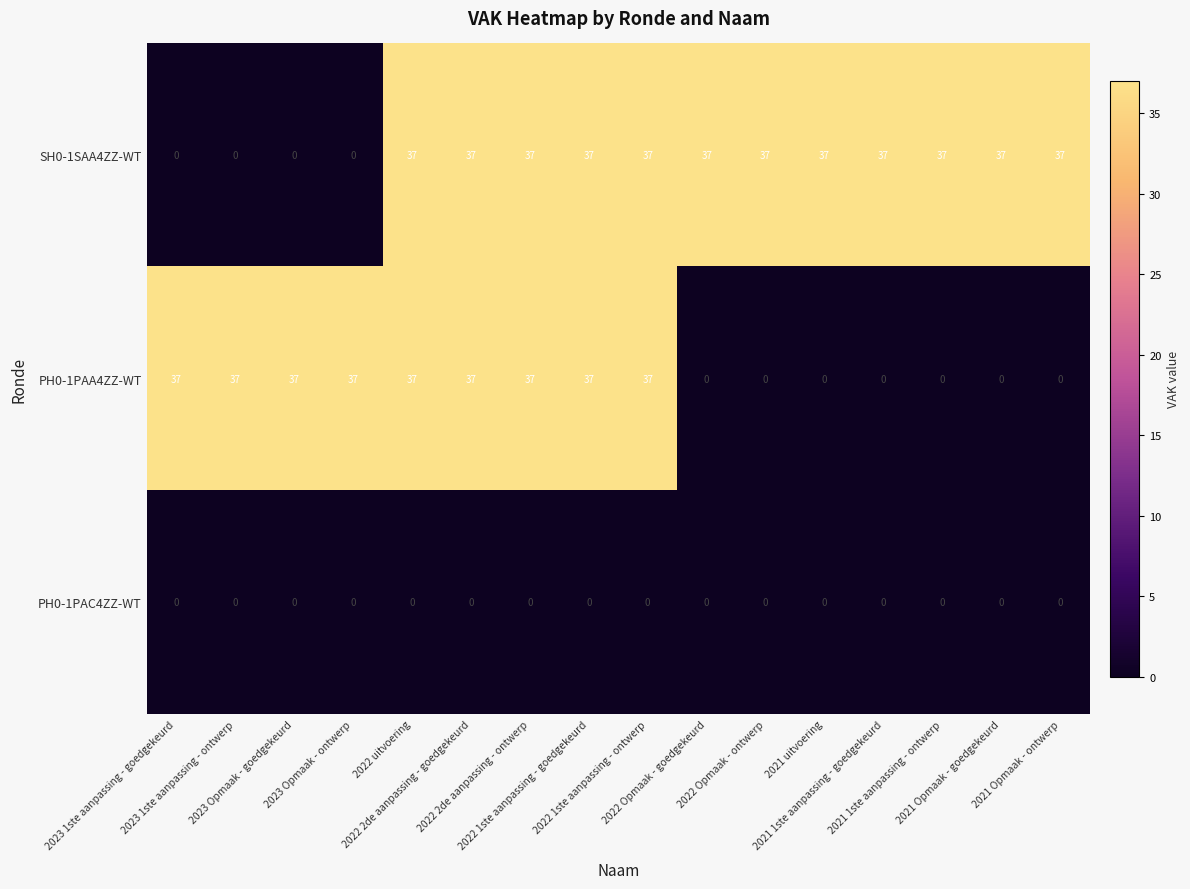

List the series in order of their overall mean, highest first.

SH0-1SAA4ZZ-WT, PH0-1PAA4ZZ-WT, PH0-1PAC4ZZ-WT